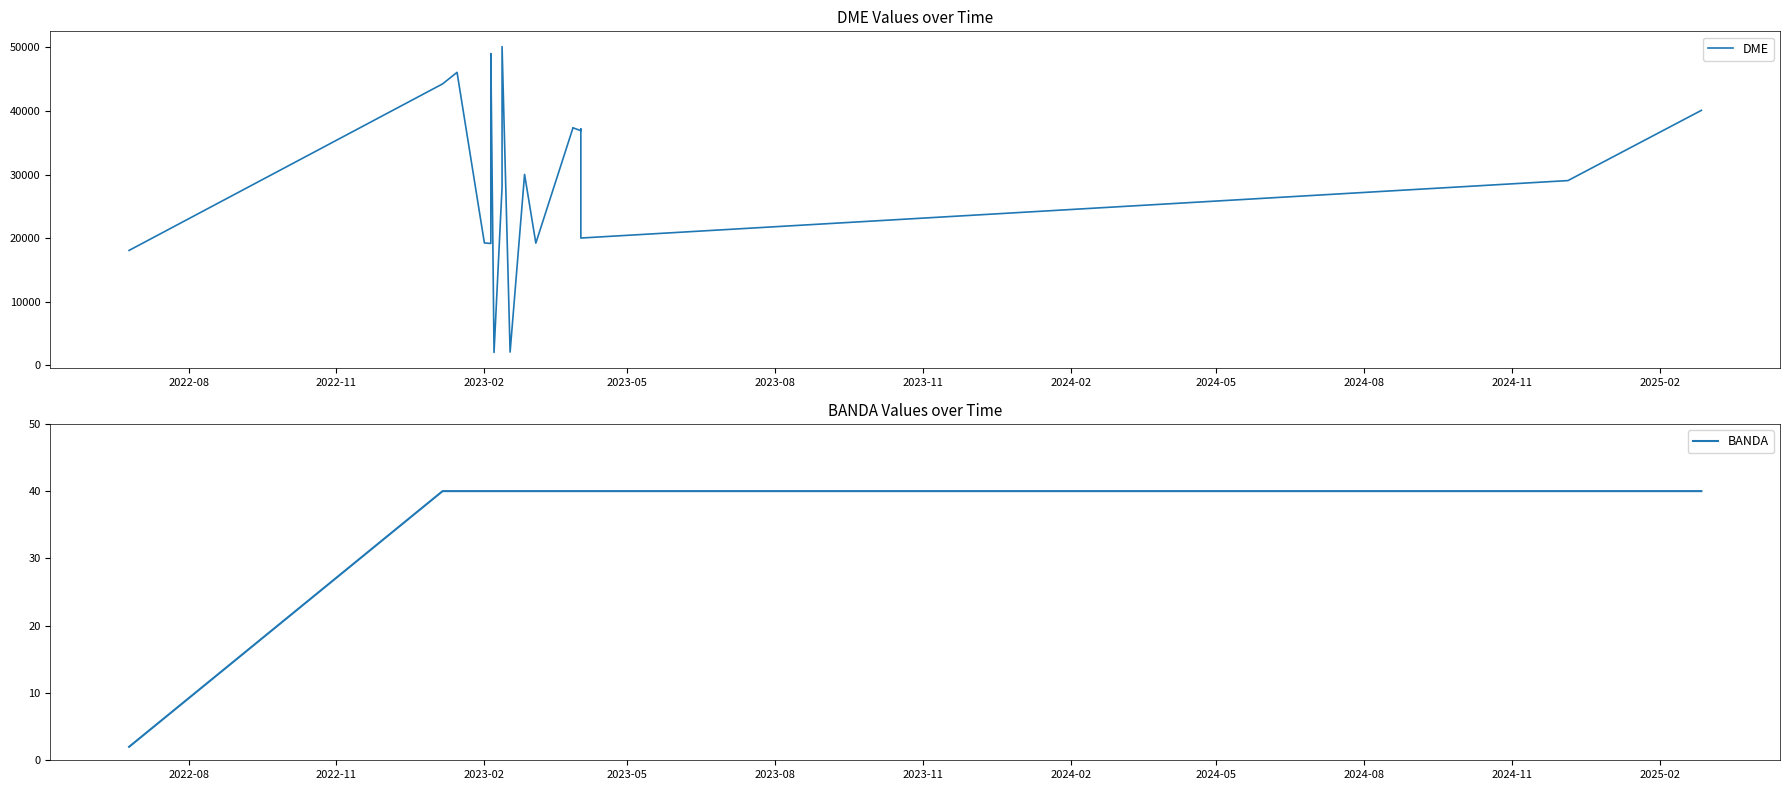

What are all the series names shown in the legend?

DME, BANDA